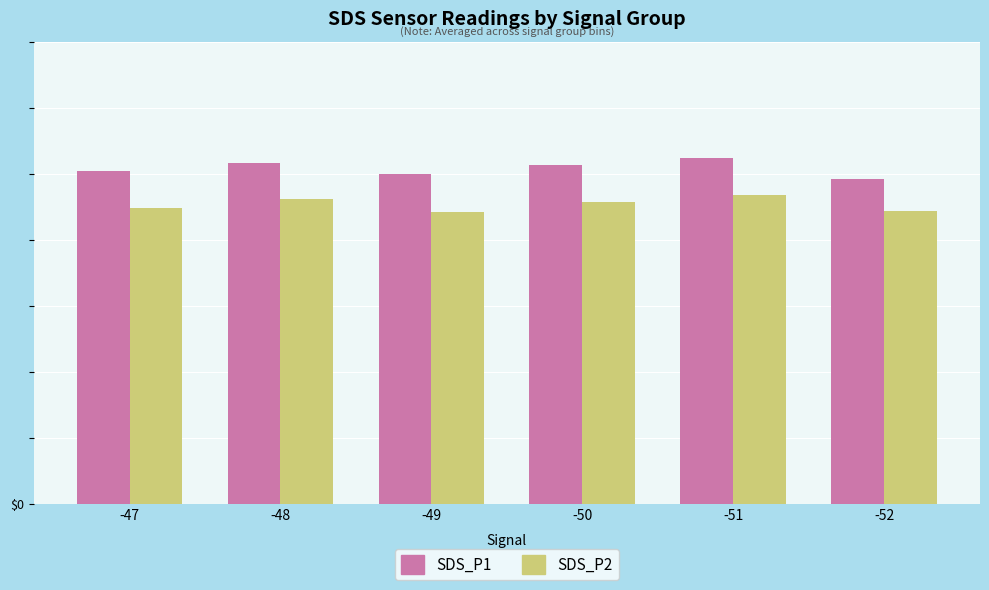

Reading right to left, transcribe all the data shown in this chart.

SDS_P1: -52=49.1	-51=52.3	-50=51.3	-49=49.9	-48=51.6	-47=50.5
SDS_P2: -52=44.4	-51=46.8	-50=45.7	-49=44.2	-48=46.1	-47=44.9